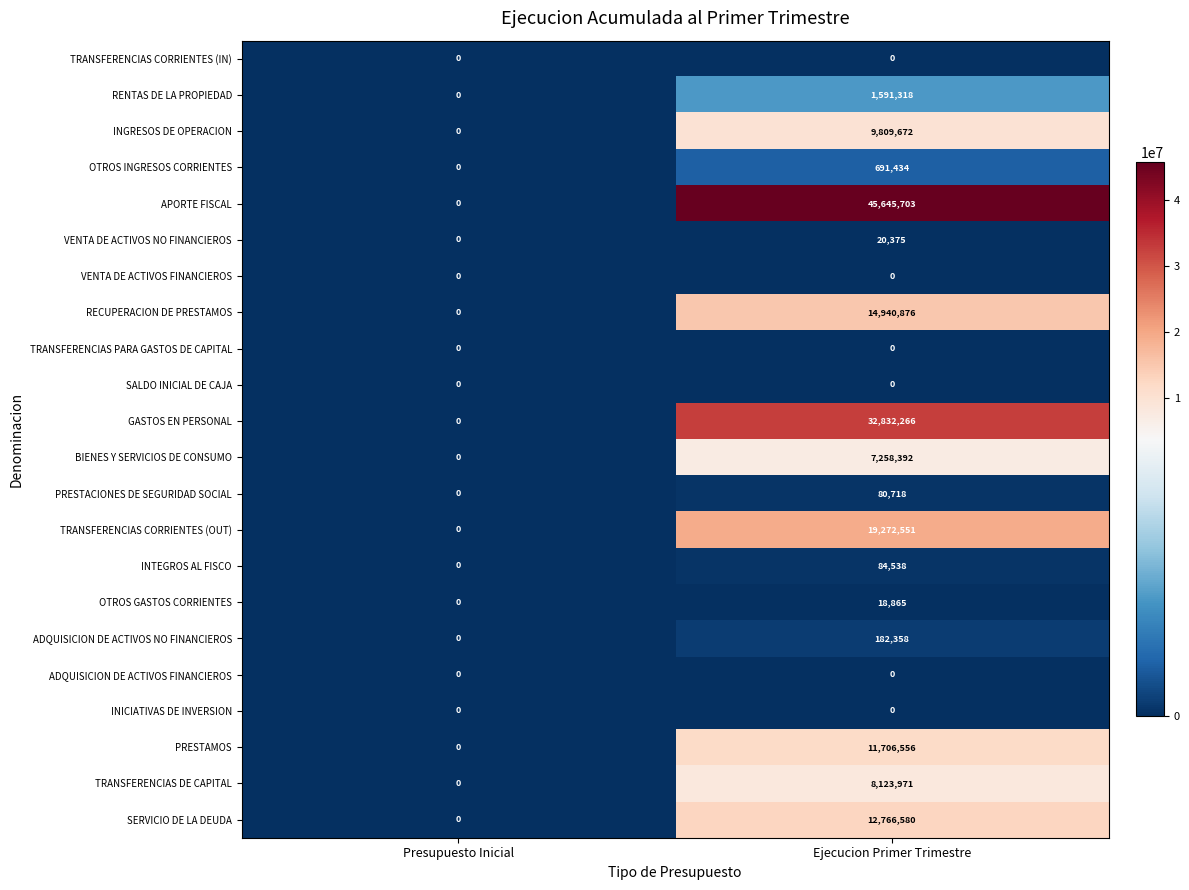

Which series has the largest total across all categories?

APORTE FISCAL